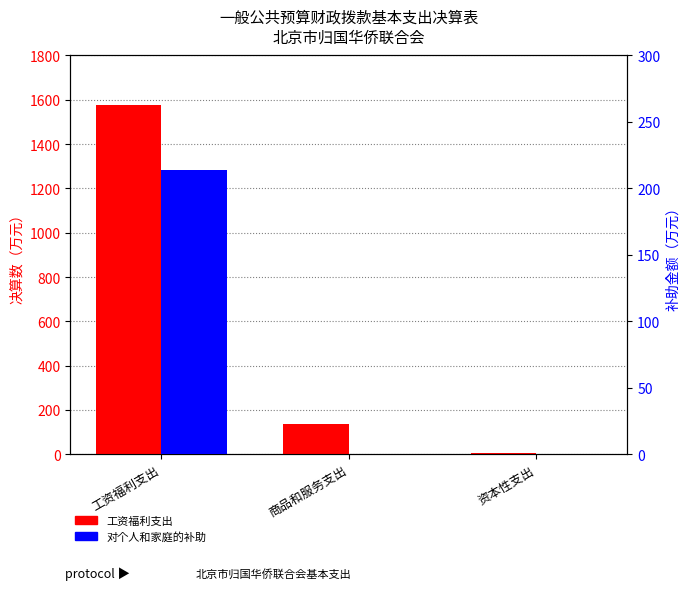

Is it true that 工资福利支出 equals 727.4 at 工资福利支出?

False